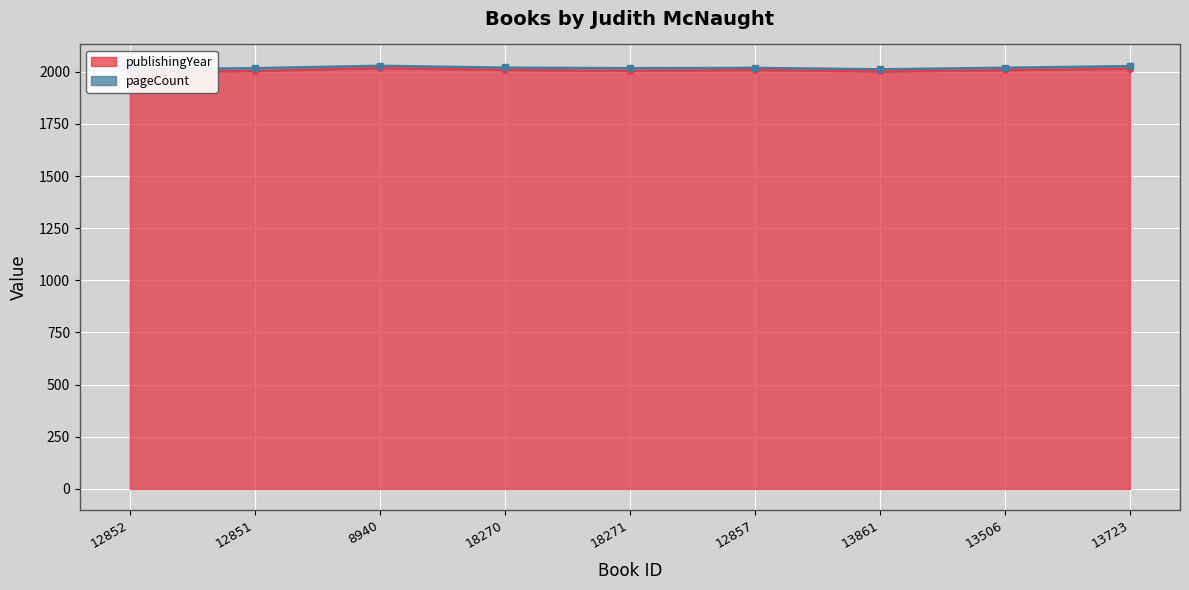

Reading left to right, transcribe all the data shown in this chart.

2000	2004	2018	2009	2005	2009	2002	2008	2015